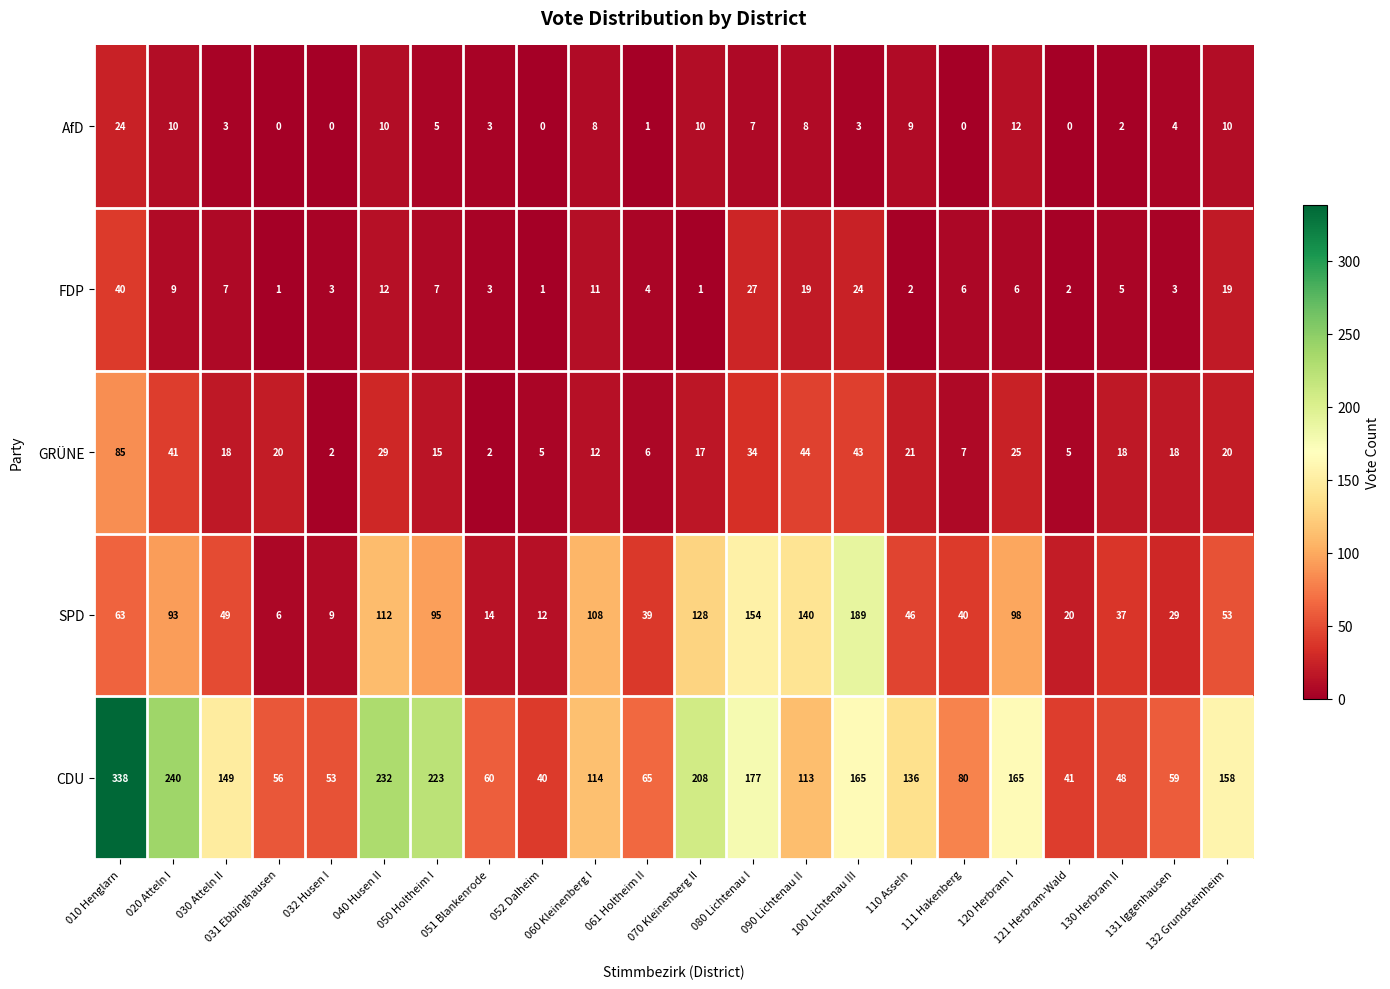

How many data points does each series have?

22